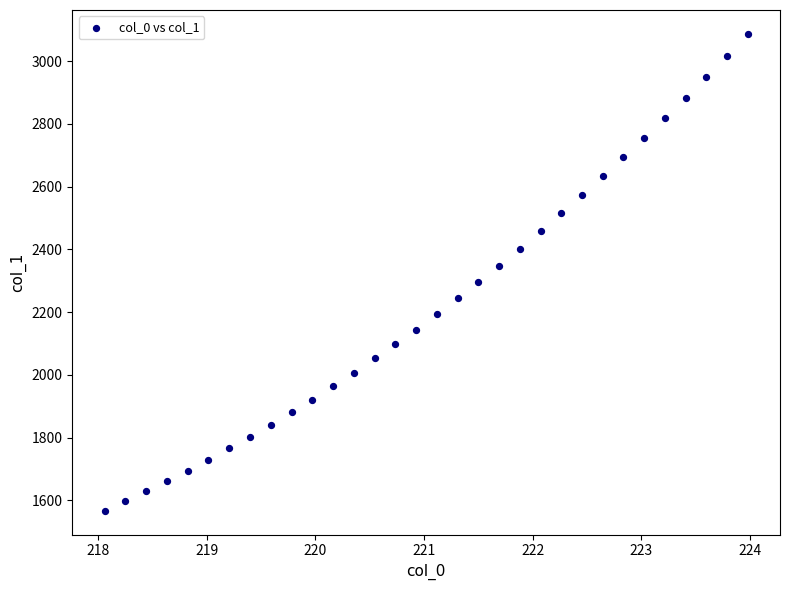

What is the range of X values (max minus min)?

5.9